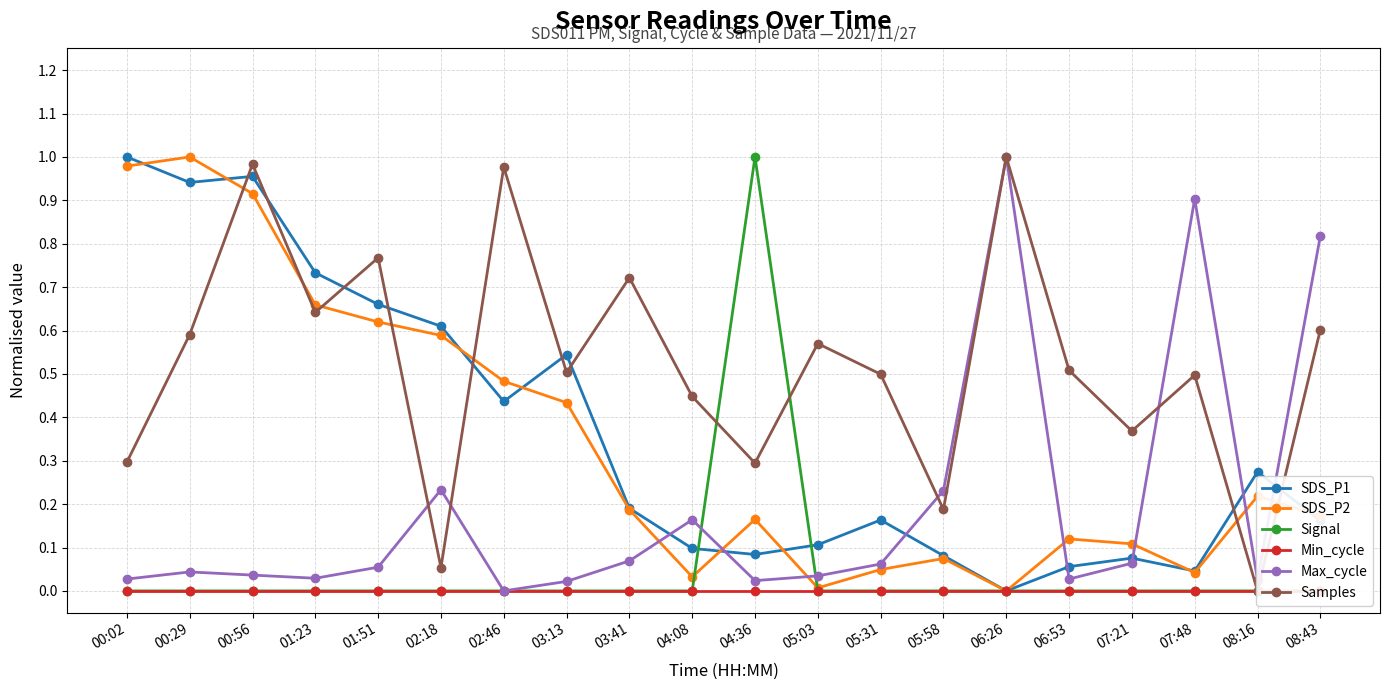

Which category has the lowest value in the Samples series?

08:16